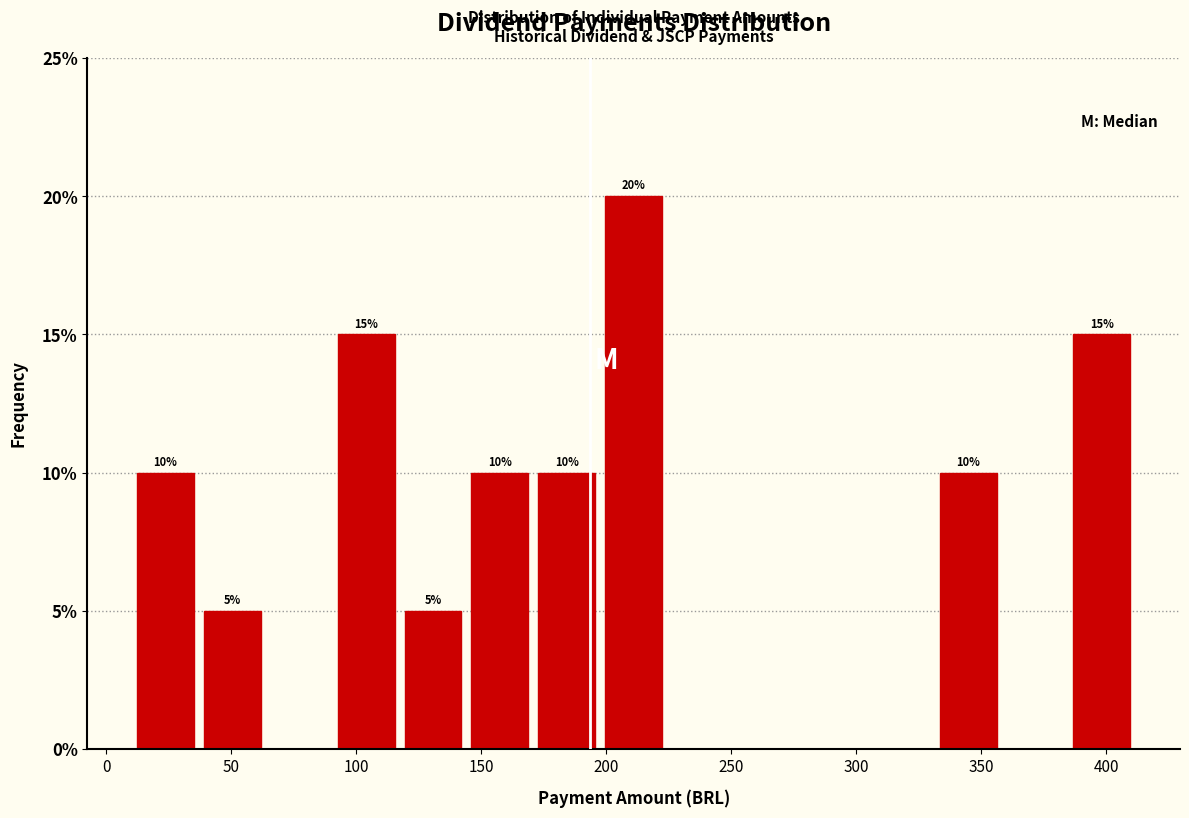

Which range on the x-axis has the tallest bar?

200 to 225